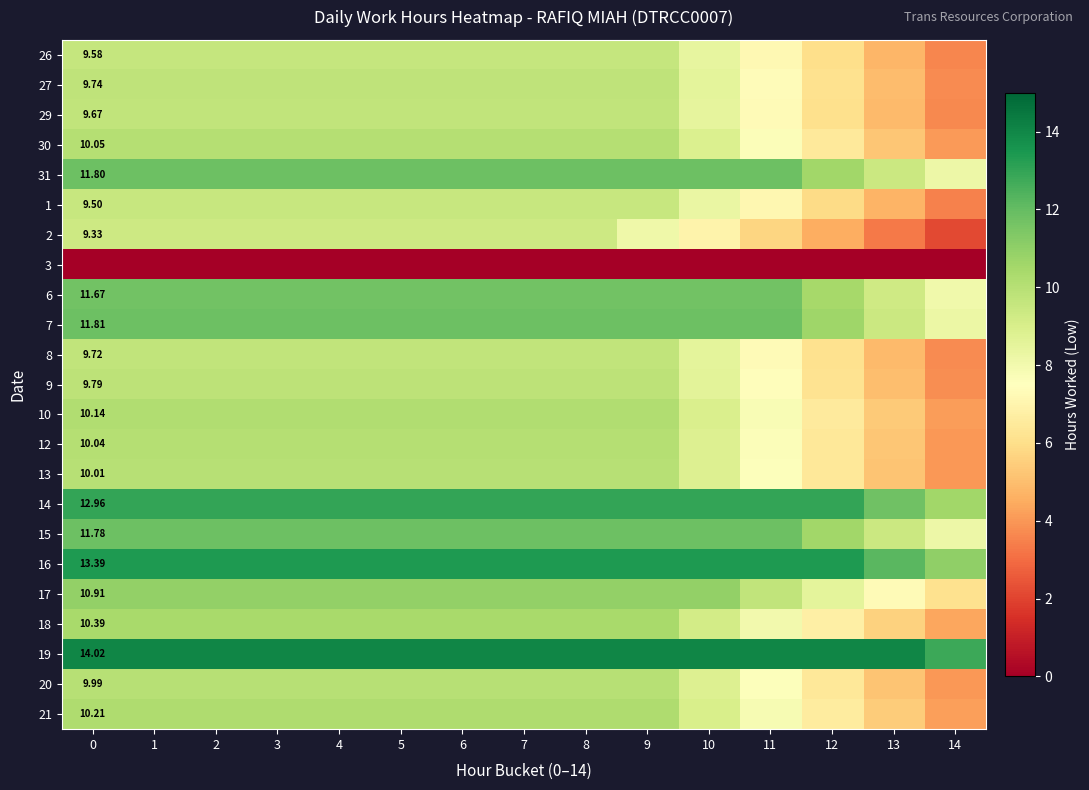

Is the value of 2 at 0 greater than the value of 13 at 0?

No